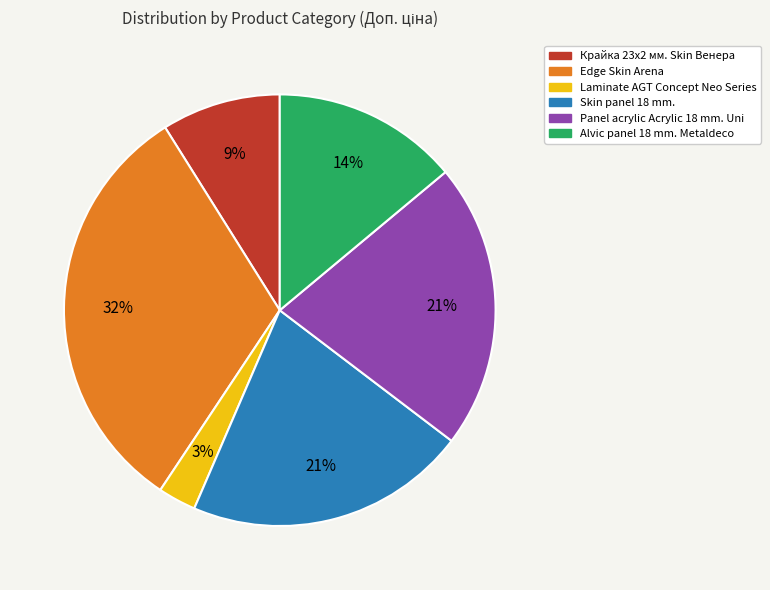

To the nearest percent, what is the difference between the largest and smallest slice percentages?

29%